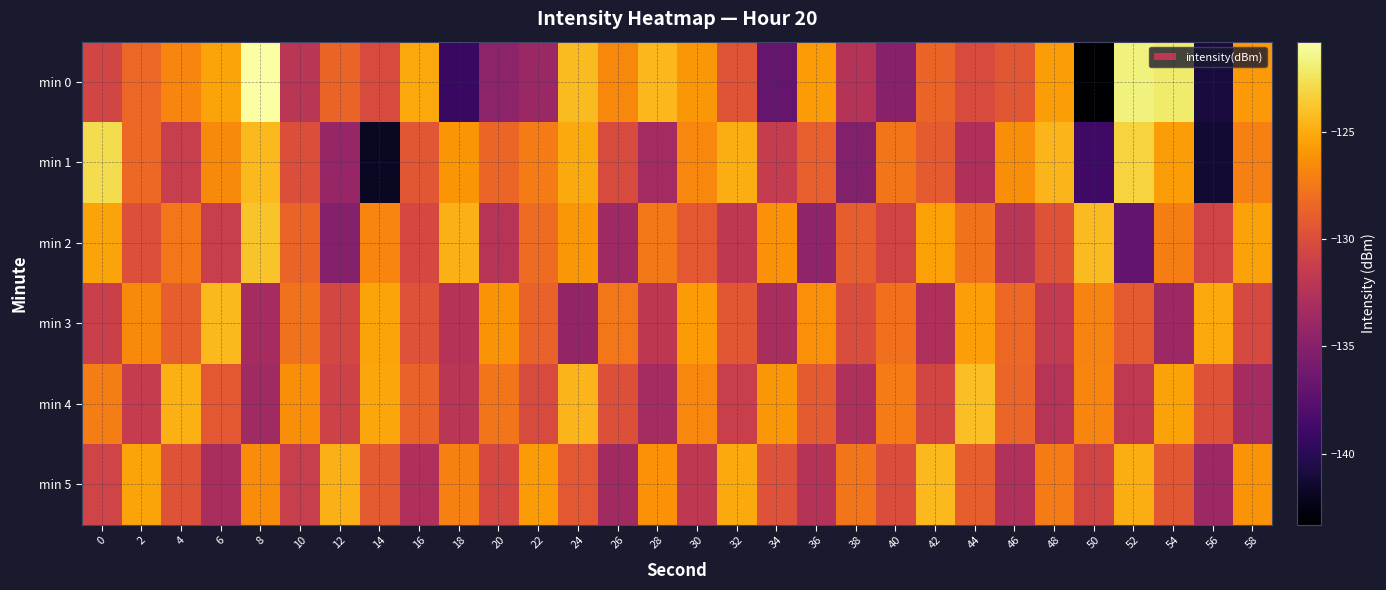

Reading left to right, transcribe all the data shown in this chart.

min 0: 0=-130.6	2=-128.4	4=-126.8	6=-125.3	8=-120.8	10=-132.1	12=-128.6	14=-130.2	16=-125.1	18=-139.2	20=-134.7	22=-133.9	24=-124.3	26=-126.6	28=-124.5	30=-126.0	32=-129.5	34=-136.9	36=-125.8	38=-132.3	40=-134.9	42=-128.6	44=-130.2	46=-129.4	48=-125.7	50=-143.3	52=-121.7	54=-122.1	56=-140.9	58=-125.8
min 1: 0=-122.8	2=-128.3	4=-131.3	6=-126.6	8=-124.4	10=-129.9	12=-134.1	14=-141.8	16=-129.3	18=-126.0	20=-128.5	22=-127.3	24=-125.1	26=-130.2	28=-133.4	30=-126.7	32=-124.9	34=-131.5	36=-128.8	38=-135.2	40=-127.6	42=-129.1	44=-132.8	46=-126.4	48=-124.5	50=-138.9	52=-123.2	54=-125.7	56=-141.3	58=-127.1
min 2: 0=-125.3	2=-129.8	4=-127.5	6=-131.2	8=-123.9	10=-128.6	12=-135.1	14=-126.8	16=-130.4	18=-124.7	20=-132.3	22=-128.1	24=-125.9	26=-133.7	28=-127.4	30=-129.3	32=-131.8	34=-126.2	36=-134.5	38=-128.9	40=-130.7	42=-125.5	44=-127.8	46=-132.1	48=-129.6	50=-124.3	52=-136.9	54=-127.2	56=-130.8	58=-125.4
min 3: 0=-131.1	2=-126.6	4=-128.9	6=-124.4	8=-133.2	10=-127.8	12=-130.5	14=-125.3	16=-129.7	18=-132.4	20=-126.1	22=-128.7	24=-134.3	26=-127.5	28=-131.9	30=-125.8	32=-129.4	34=-133.1	36=-126.3	38=-130.1	40=-127.9	42=-132.7	44=-125.6	46=-128.3	48=-131.6	50=-126.9	52=-129.2	54=-133.8	56=-125.1	58=-130.3
min 4: 0=-127.2	2=-131.5	4=-124.8	6=-129.3	8=-133.6	10=-126.4	12=-130.9	14=-125.2	16=-128.7	18=-132.1	20=-127.6	22=-130.2	24=-124.5	26=-129.8	28=-133.3	30=-126.7	32=-131.2	34=-125.9	36=-129.1	38=-132.8	40=-127.3	42=-130.6	44=-124.1	46=-128.5	48=-132.3	50=-126.8	52=-131.7	54=-125.4	56=-129.6	58=-133.2
min 5: 0=-130.8	2=-125.3	4=-129.6	6=-133.1	8=-126.5	10=-131.3	12=-124.7	14=-129.2	16=-132.7	18=-127.1	20=-130.4	22=-125.8	24=-129.3	26=-133.5	28=-126.2	30=-131.8	32=-125.1	34=-129.7	36=-132.4	38=-127.6	40=-130.1	42=-124.4	44=-128.9	46=-132.6	48=-127.3	50=-130.7	52=-124.9	54=-129.4	56=-133.8	58=-126.1